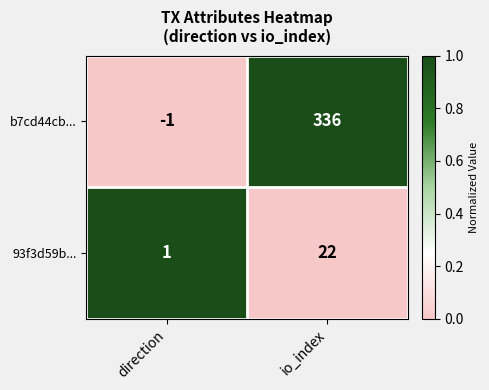

What is the difference between the highest and lowest values at io_index?

314